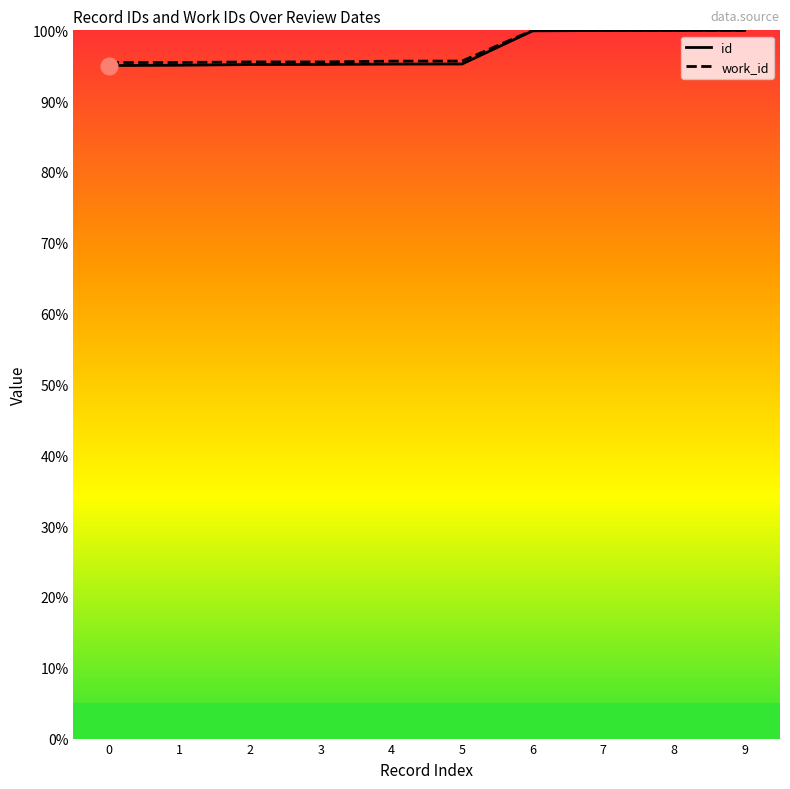

Reading right to left, transcribe all the data shown in this chart.

id: 100.0	100.0	100.0	99.9	95.2	95.2	95.2	95.2	95.1	95.0
work_id: 100.0	100.0	100.0	100.0	95.7	95.6	95.5	95.5	95.5	95.5